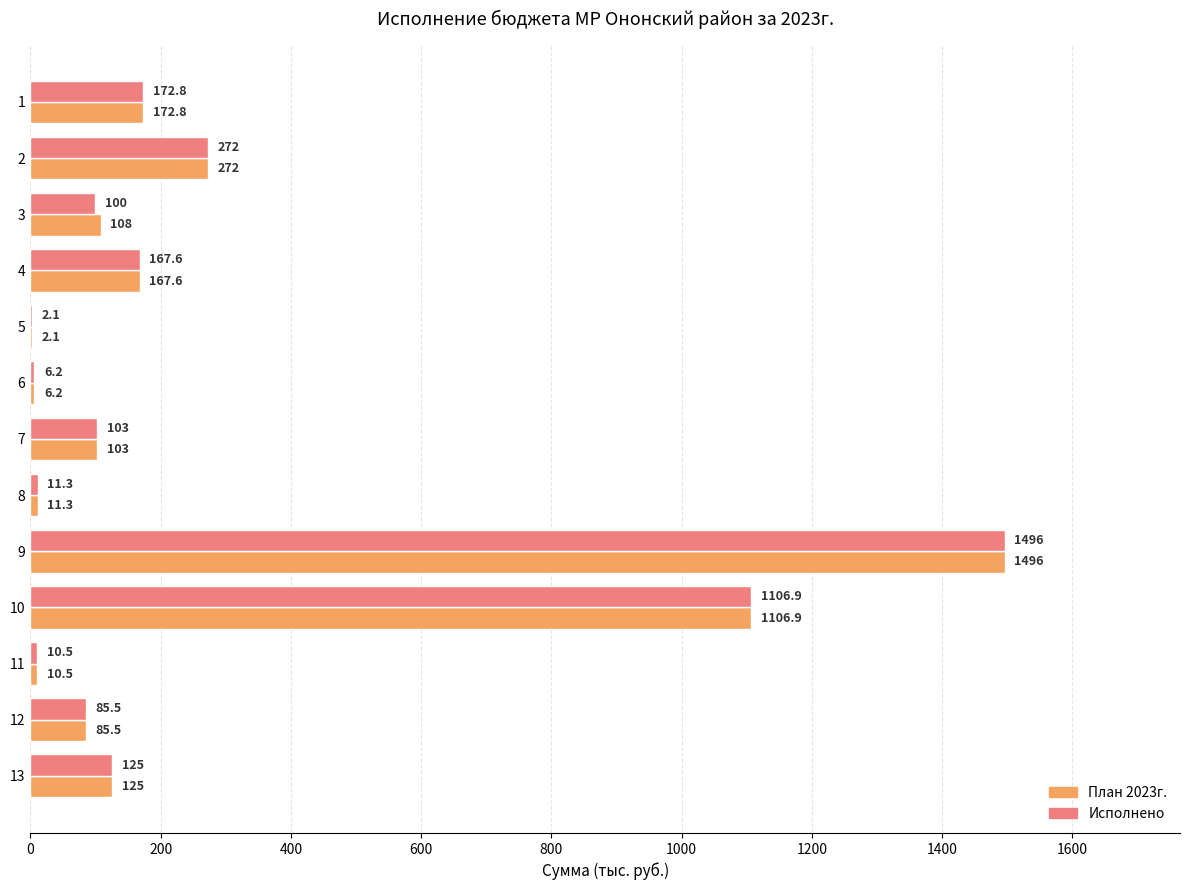

What is the sum of all План 2023г. values?

3666.9